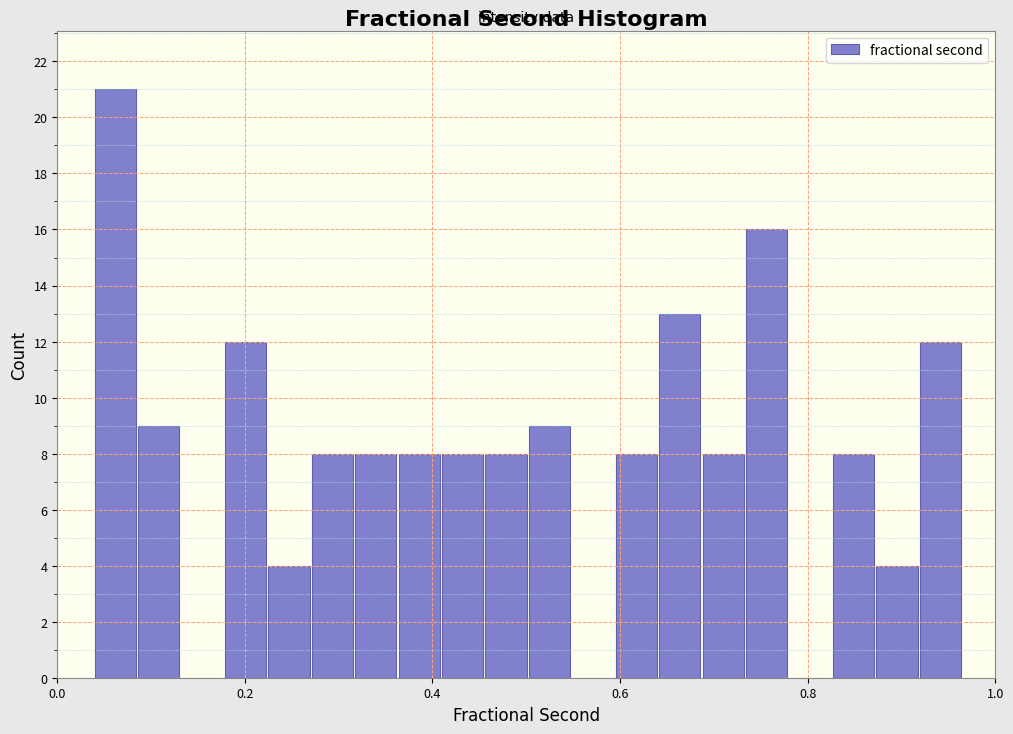

Around what value on the x-axis is the tallest bar? Give the approximate position of its centre, as read against the axis.

0.06